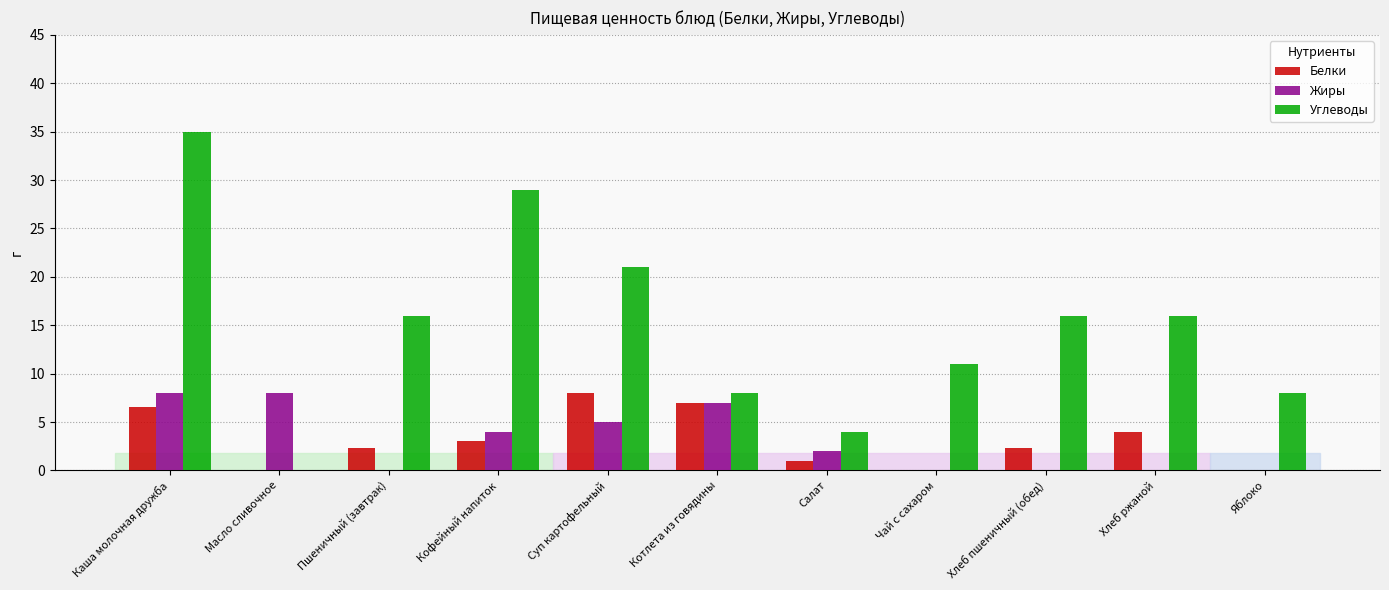

What is the maximum value for Углеводы?

35.0